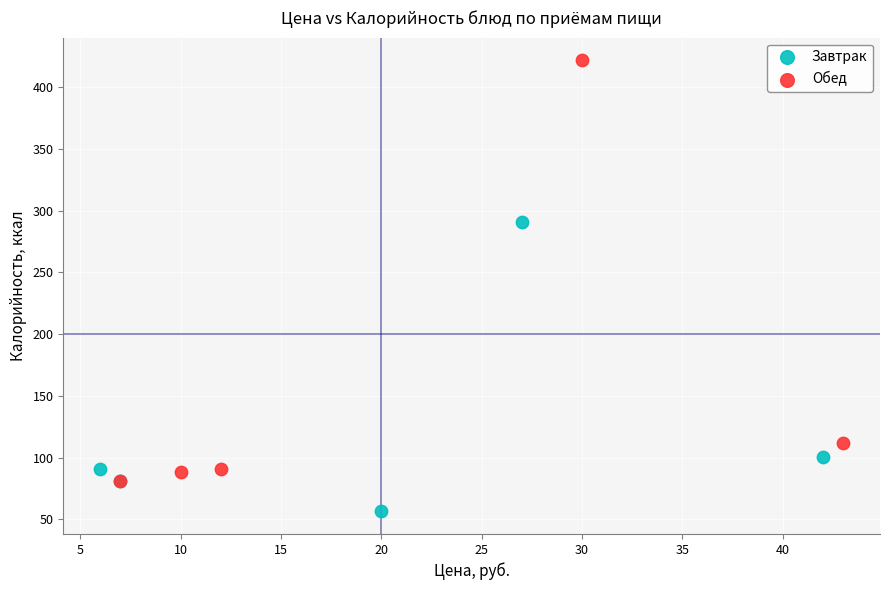

Which series contains the highest Y value?

Обед